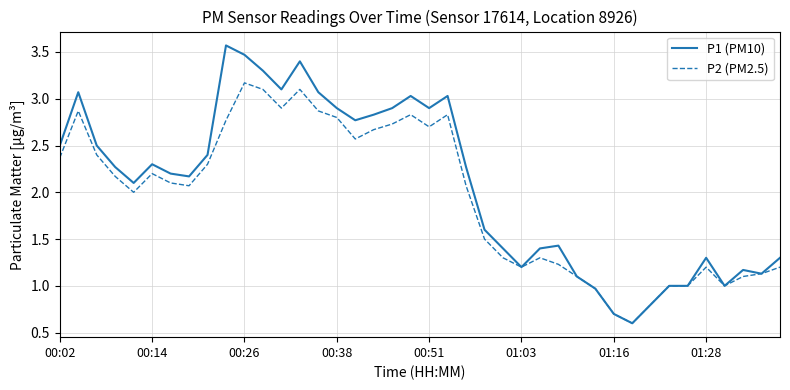

Which series has the largest total across all categories?

P1 (PM10)